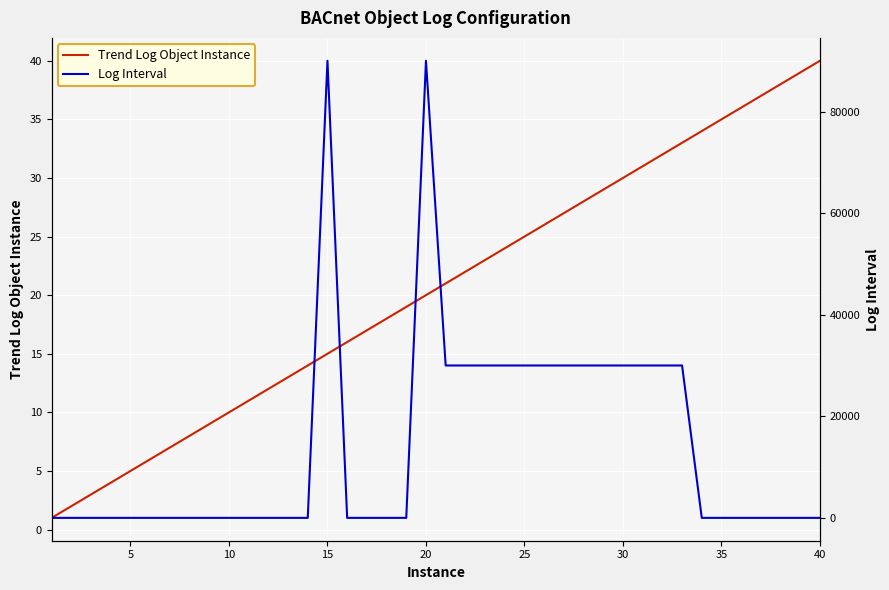

Is this an area chart (filled region under the line)?

No